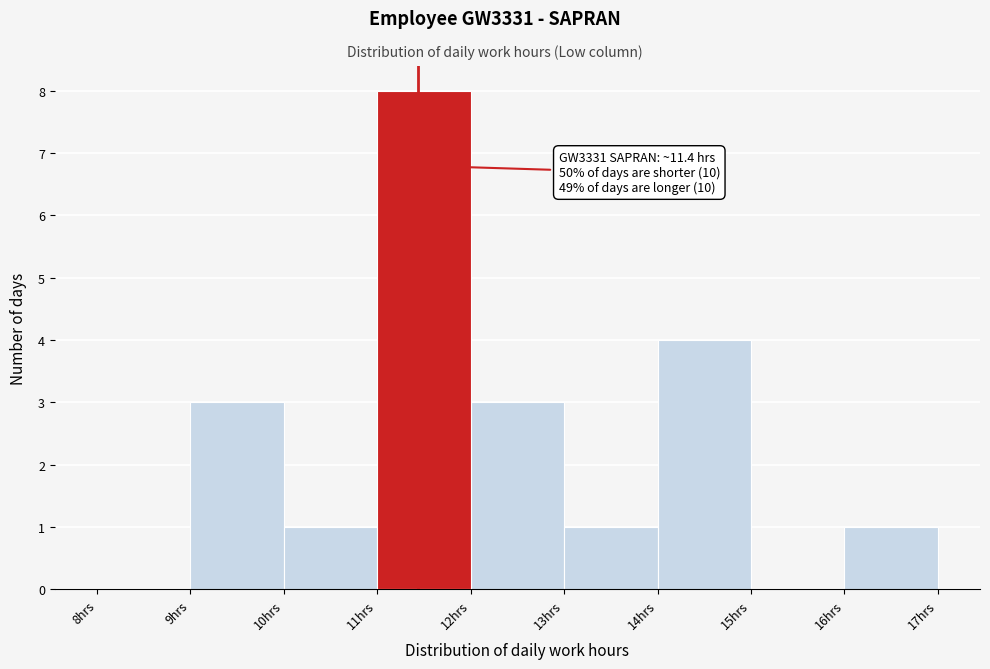

Over which range of the x-axis is the bar tallest?

11 to 12